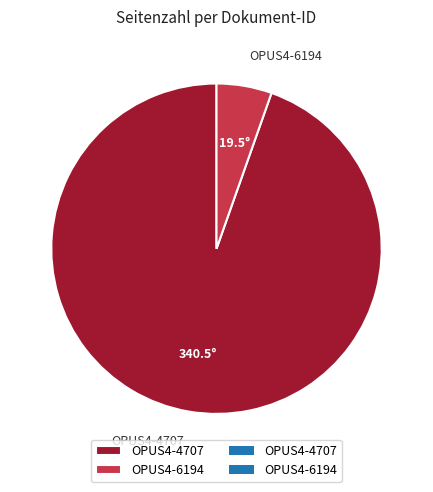

The OPUS4-6194 slice represents 5% of the pie. True or false?

True